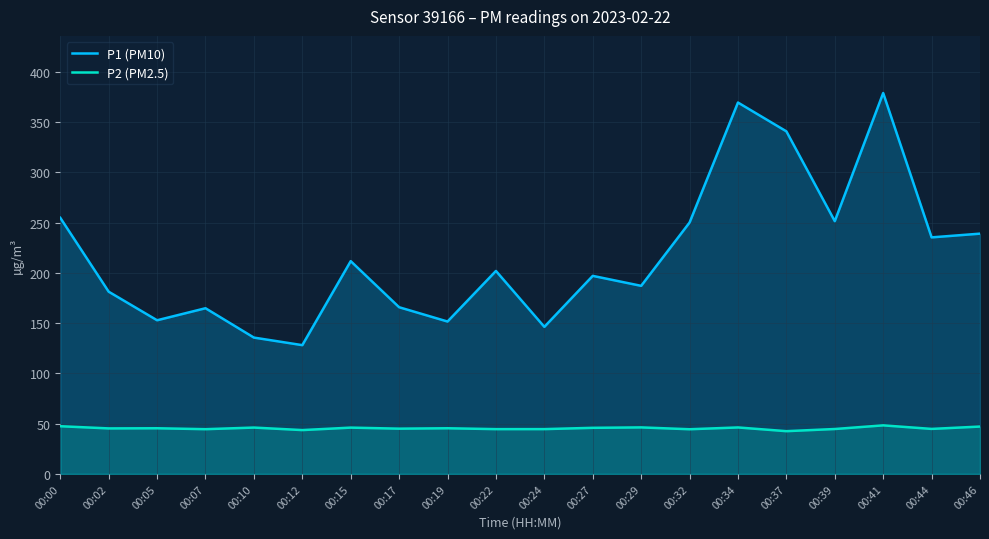

True or false: P1 (PM10) and P2 (PM2.5) intersect in this chart.

False